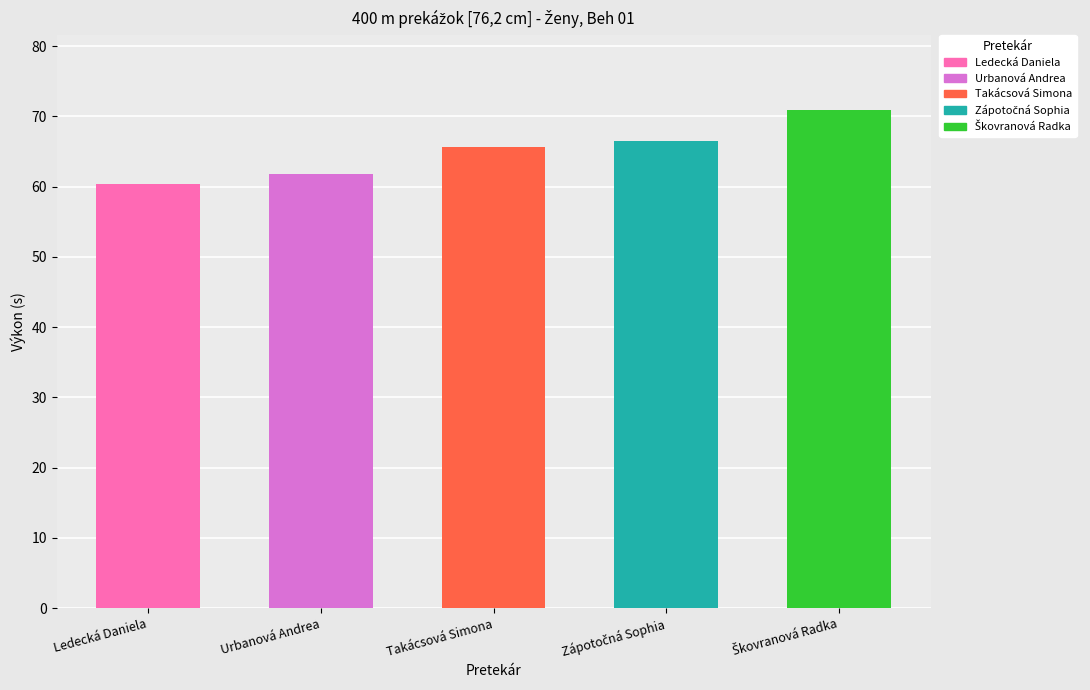

What position from the left is Urbanová Andrea?

2